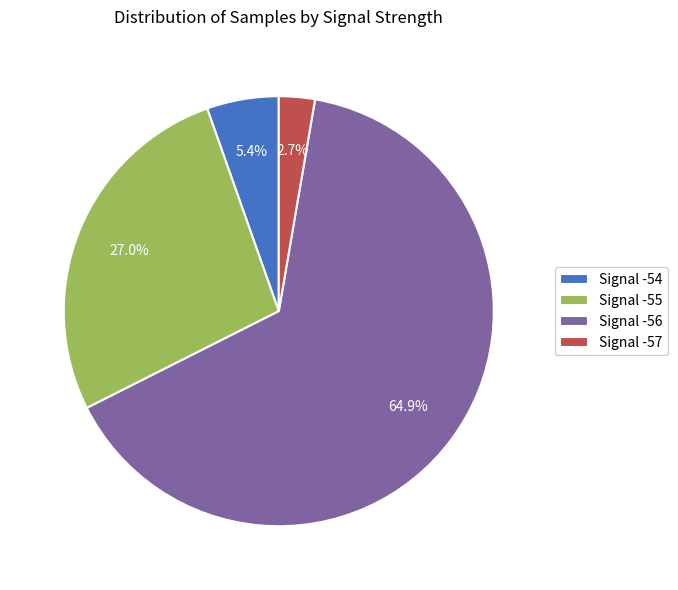

Which category has the biggest portion of the pie?

Signal -56